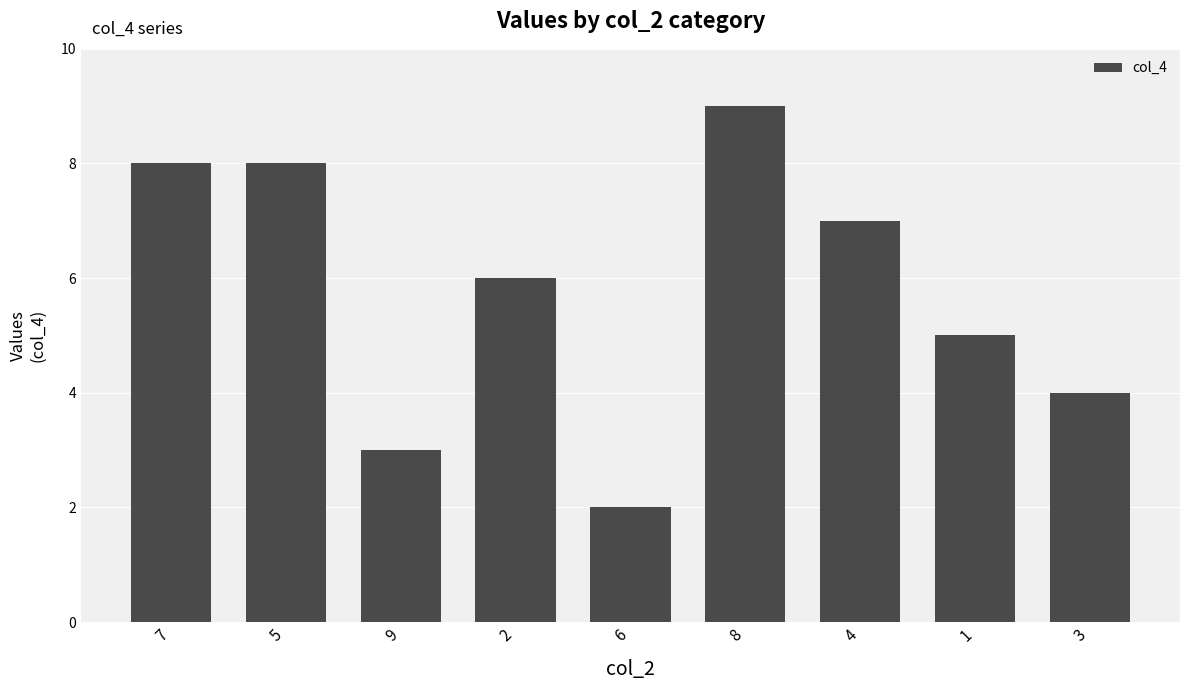

What is the change in value from 2 to 8?

+3